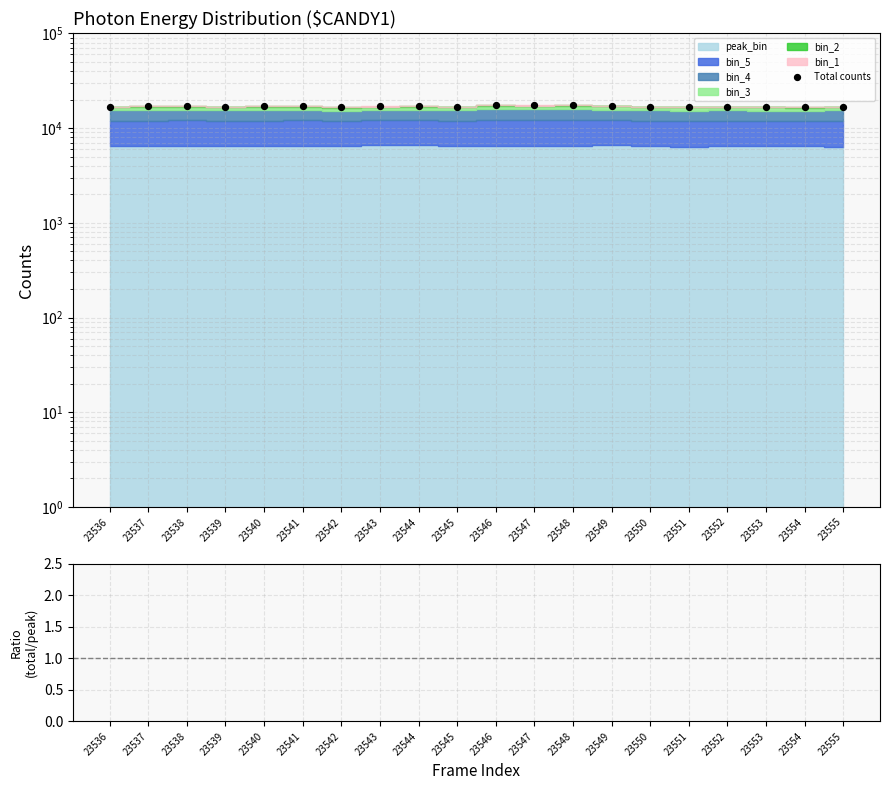

What is the ratio of the value at 23554 to the value at 23537?

1.0